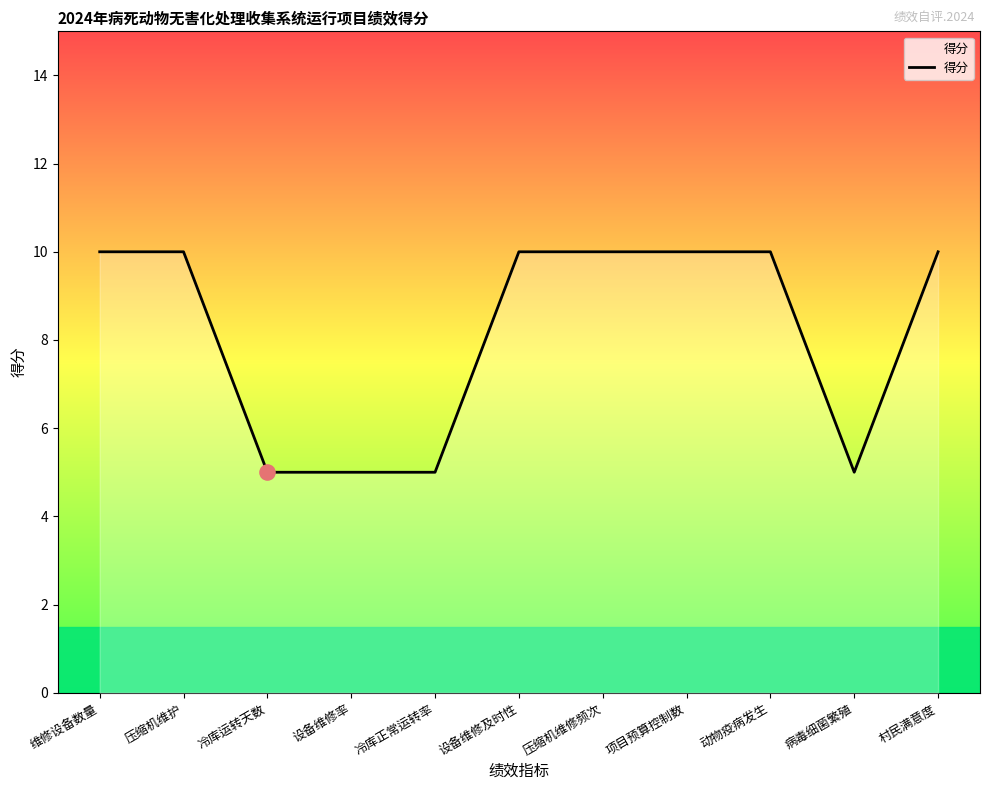

What is the ratio of the value at 压缩机维护 to the value at 设备维修率?

2.0